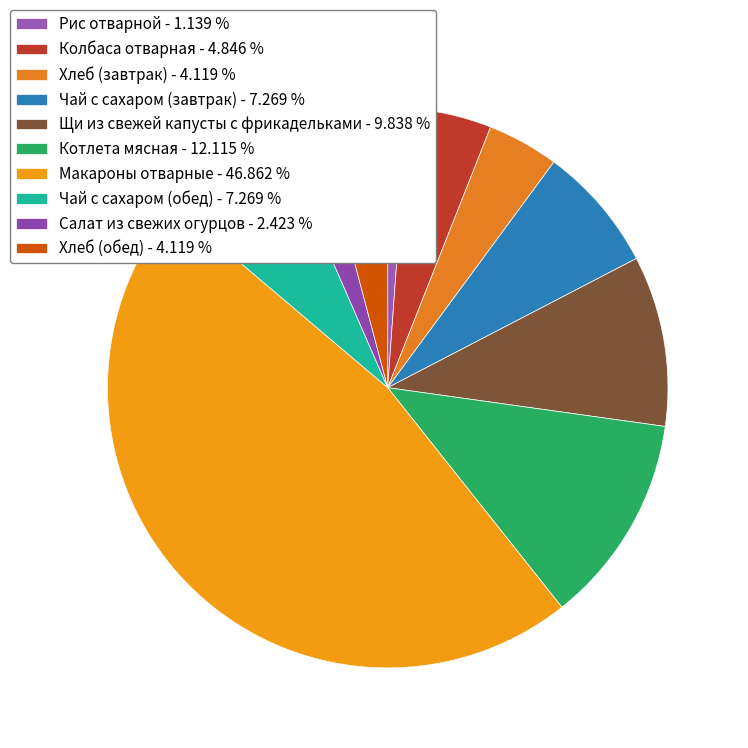

How many slices are in this pie chart?

10